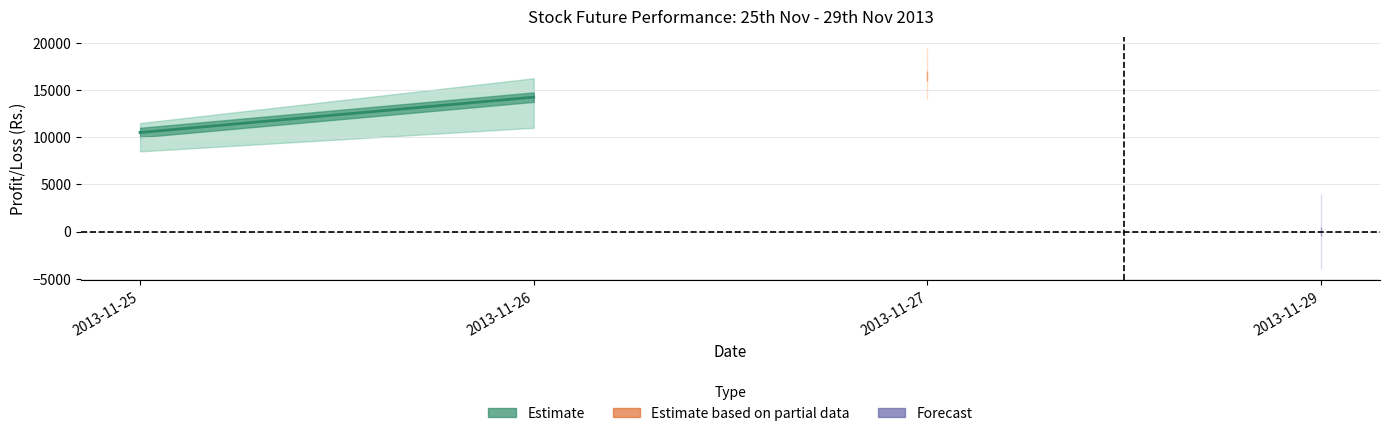

What is the change in value from 2013-11-25 to 2013-11-26?

+3750